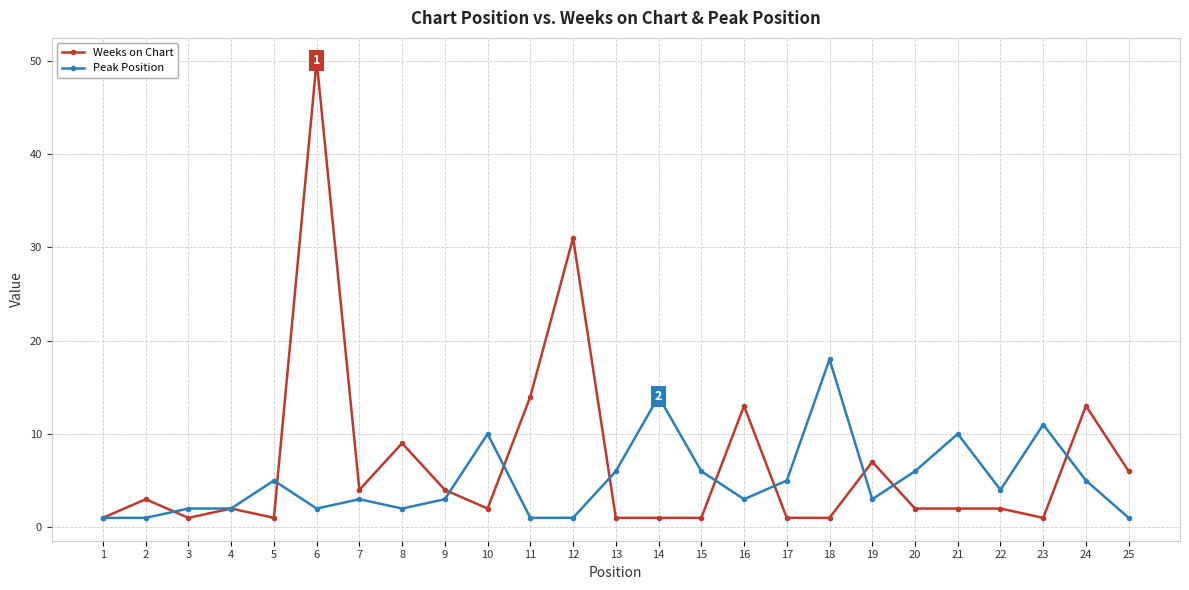

True or false: Peak Position has more than 1 interior local peaks.

True